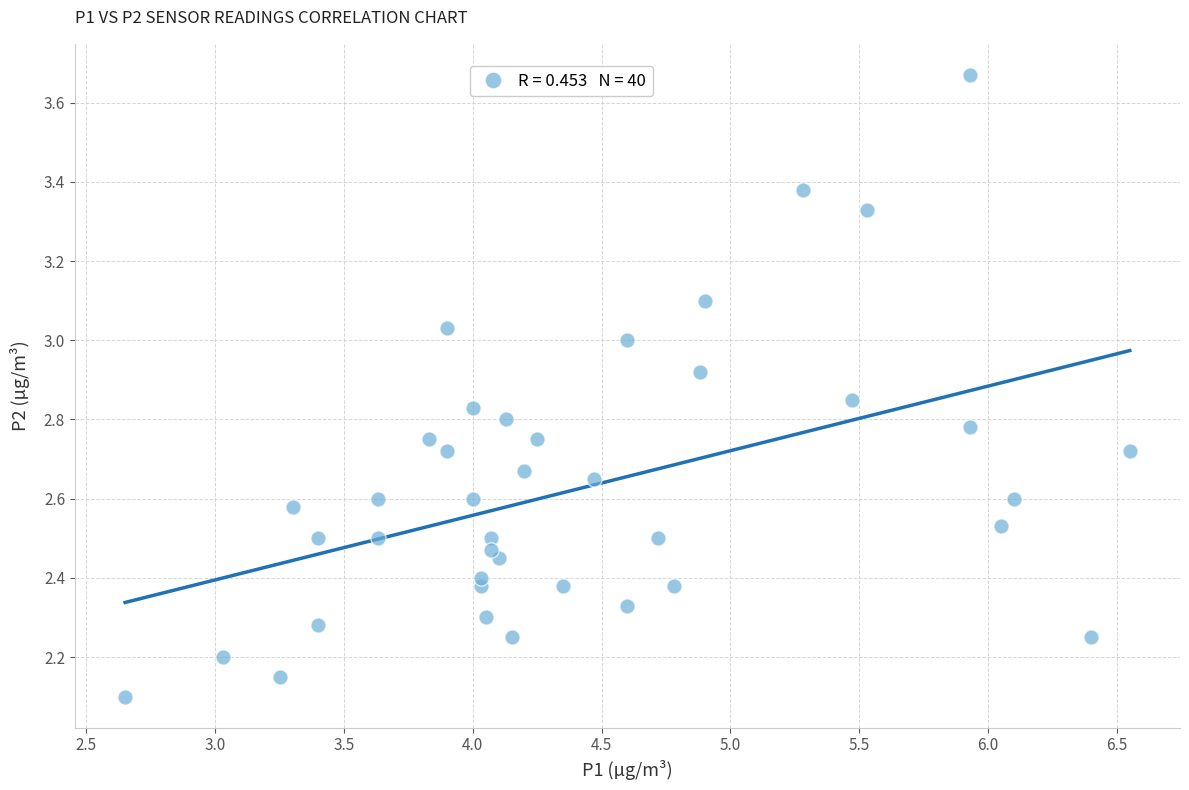

What is the range of Y values (max minus min)?

1.6